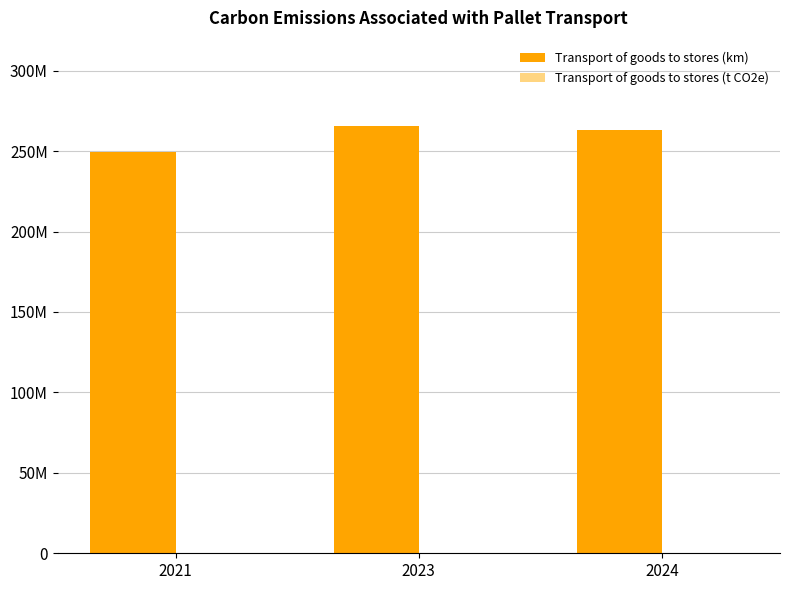

What is the difference between the highest and lowest values at 2021?

249346195